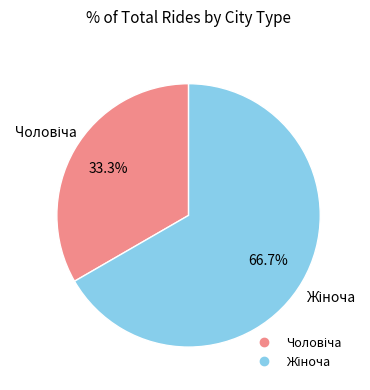

Is there any slice that represents more than half of the pie?

Yes